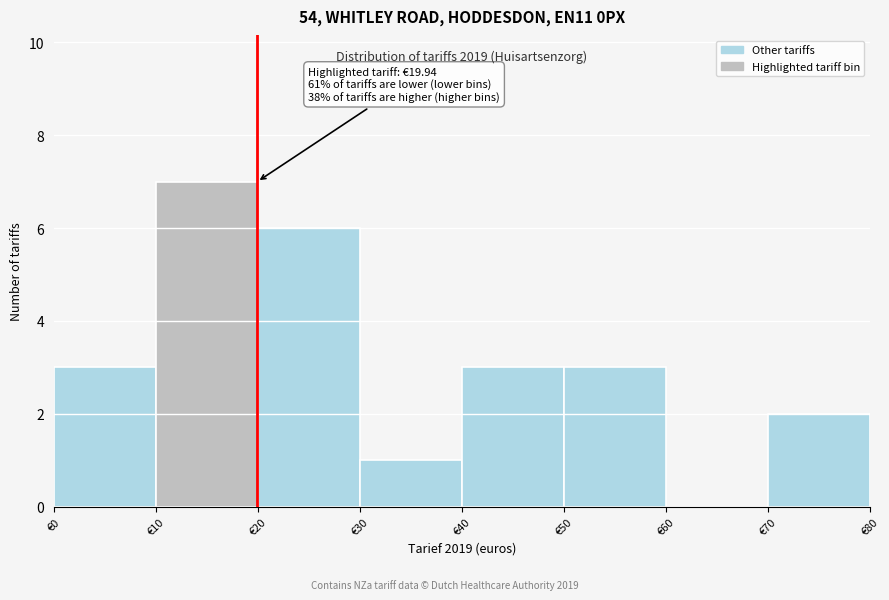

Over which range of the x-axis is the bar tallest?

10 to 20